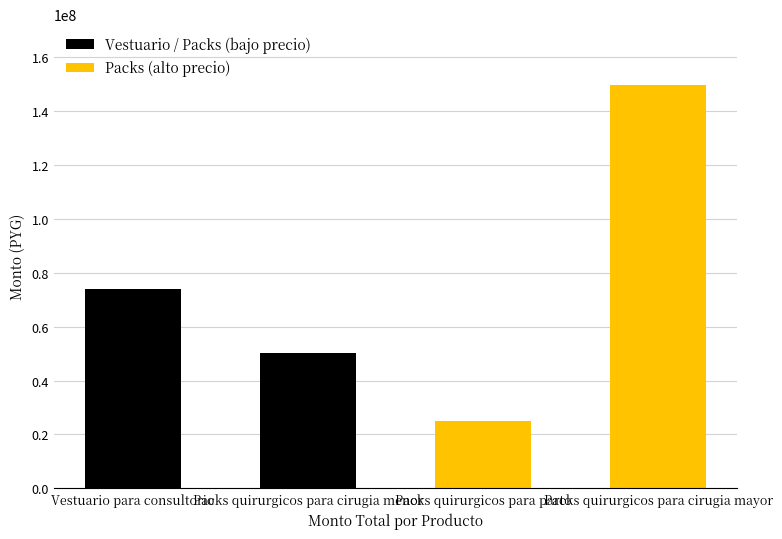

Count the number of values greater than 73800000.

1